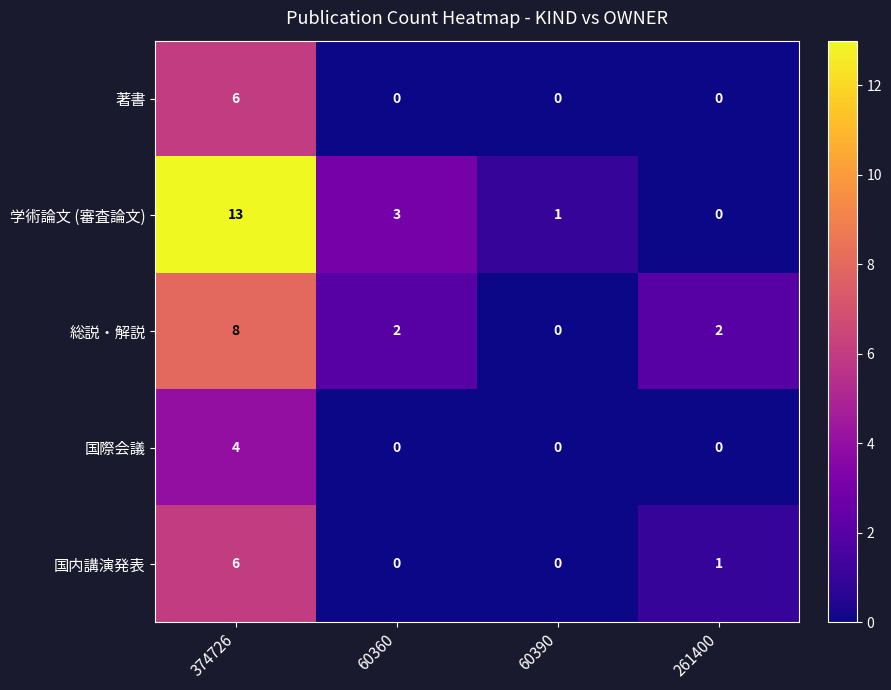

Which series has the largest range (max minus min)?

学術論文 (審査論文)